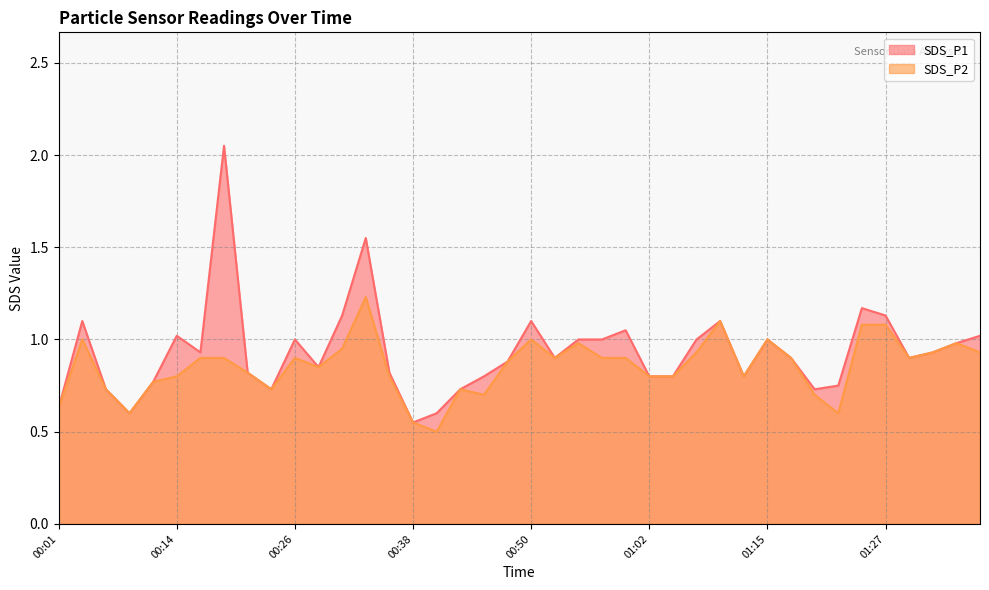

Reading right to left, list all the values displayed in this chart.

SDS_P1: 01:37=1.0	01:35=1.0	01:32=0.9	01:30=0.9	01:27=1.1	01:25=1.2	01:22=0.8	01:19=0.7	01:17=0.9	01:15=1.0	01:12=0.8	01:10=1.1	01:07=1.0	01:05=0.8	01:02=0.8	01:00=1.1	00:57=1.0	00:55=1.0	00:53=0.9	00:50=1.1	00:48=0.9	00:45=0.8	00:43=0.7	00:40=0.6	00:38=0.6	00:35=0.8	00:33=1.6	00:31=1.1	00:28=0.8	00:26=1.0	00:23=0.7	00:21=0.8	00:18=2.0	00:16=0.9	00:14=1.0	00:11=0.8	00:09=0.6	00:06=0.7	00:04=1.1	00:01=0.6
SDS_P2: 01:37=0.9	01:35=1.0	01:32=0.9	01:30=0.9	01:27=1.1	01:25=1.1	01:22=0.6	01:19=0.7	01:17=0.9	01:15=1.0	01:12=0.8	01:10=1.1	01:07=0.9	01:05=0.8	01:02=0.8	01:00=0.9	00:57=0.9	00:55=1.0	00:53=0.9	00:50=1.0	00:48=0.9	00:45=0.7	00:43=0.7	00:40=0.5	00:38=0.6	00:35=0.8	00:33=1.2	00:31=0.9	00:28=0.8	00:26=0.9	00:23=0.7	00:21=0.8	00:18=0.9	00:16=0.9	00:14=0.8	00:11=0.8	00:09=0.6	00:06=0.7	00:04=1.0	00:01=0.6